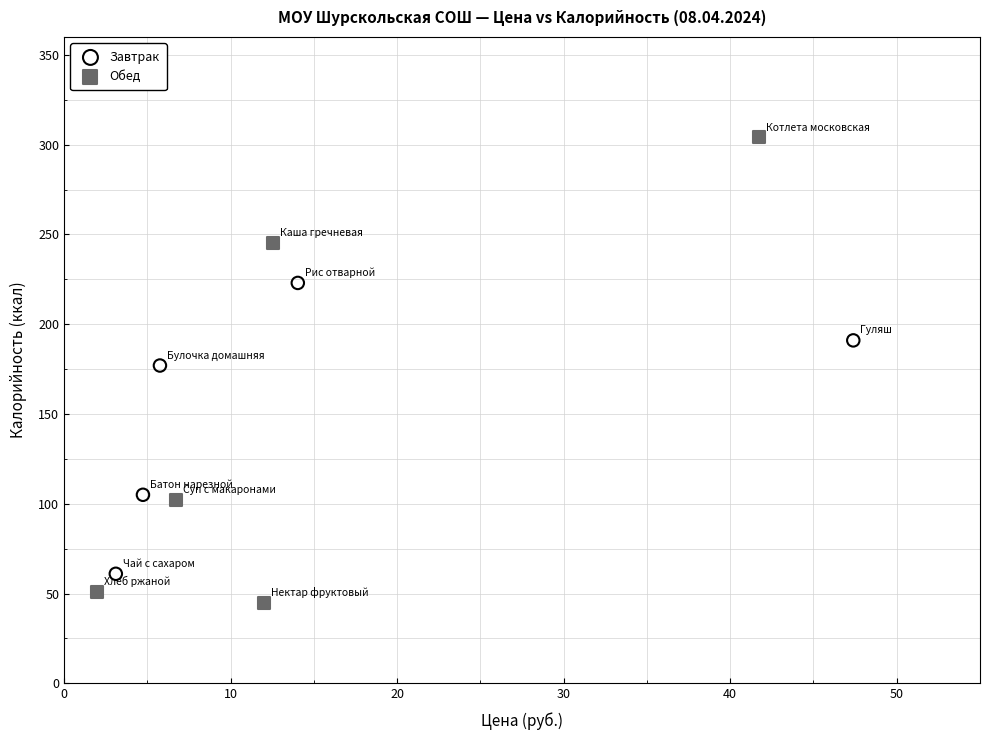

Which series has the widest spread of Y values?

Обед